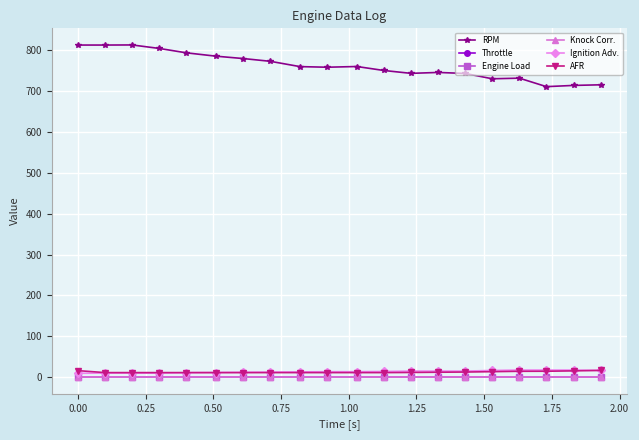

Is this an area chart (filled region under the line)?

No